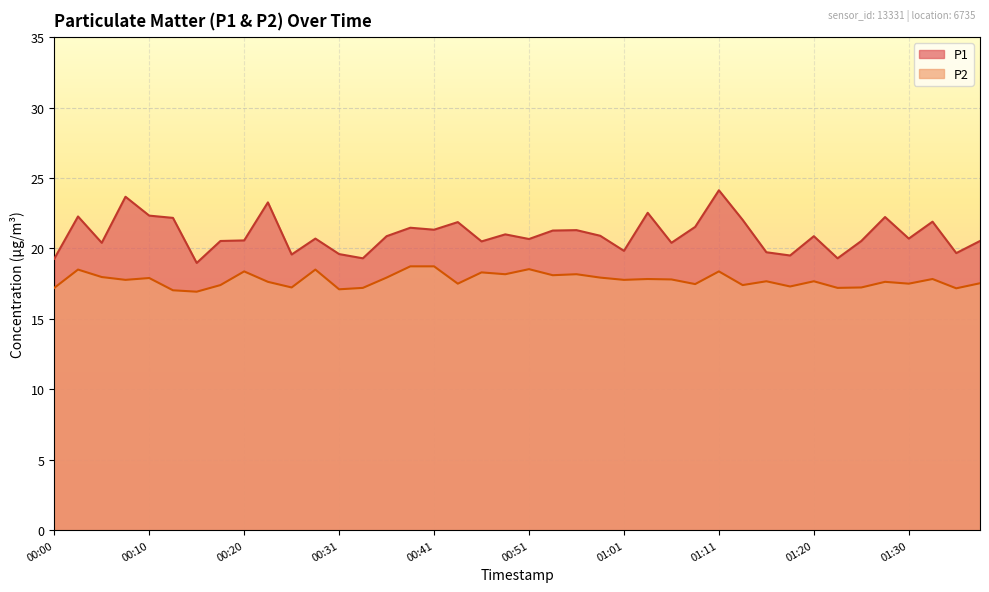

What is the total value across all series at 01:23?

36.5